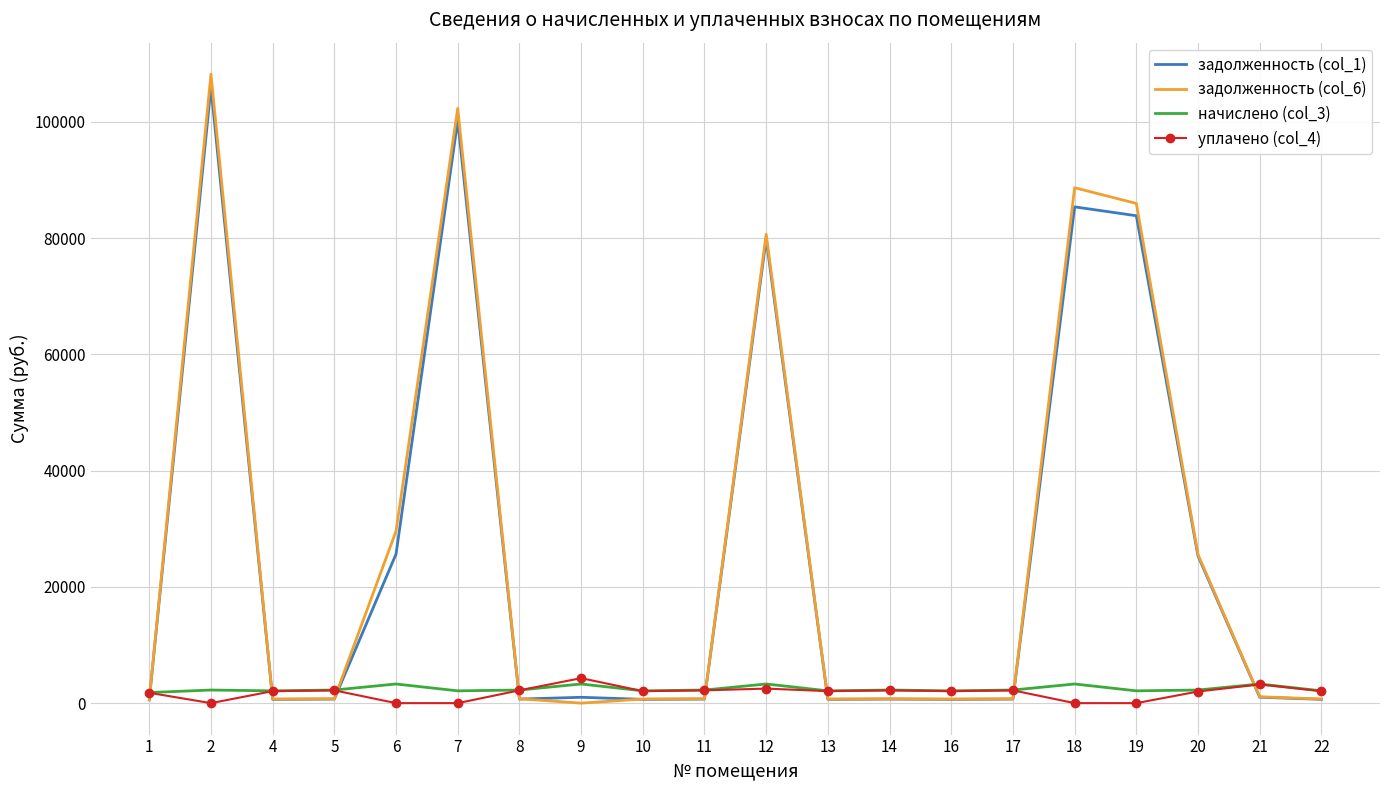

What is the sum of the задолженность (col_1) values at 22 and 1?

1216.9